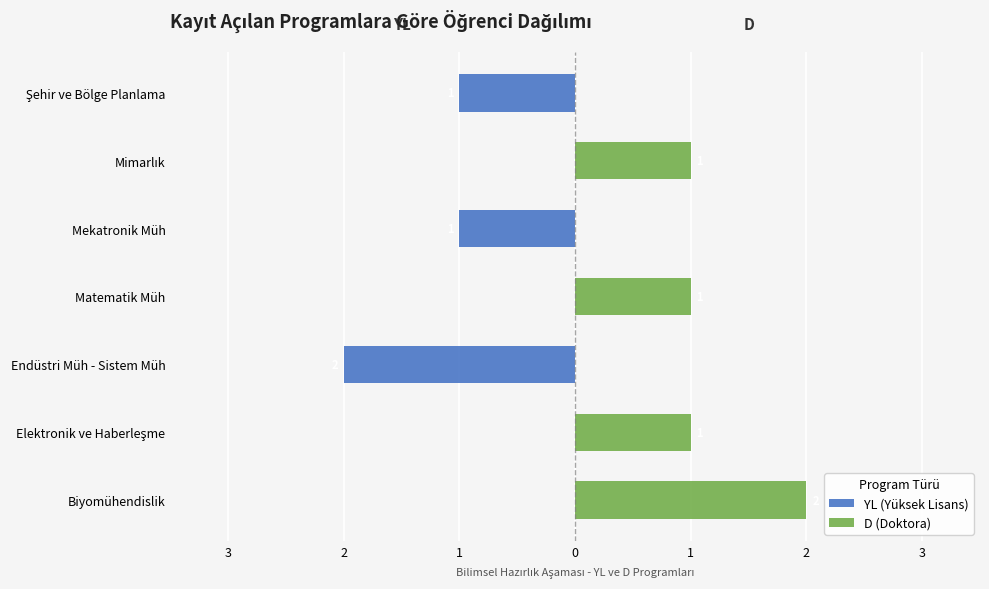

The value of YL (Yüksek Lisans) at Matematik Müh is -1. True or false?

False